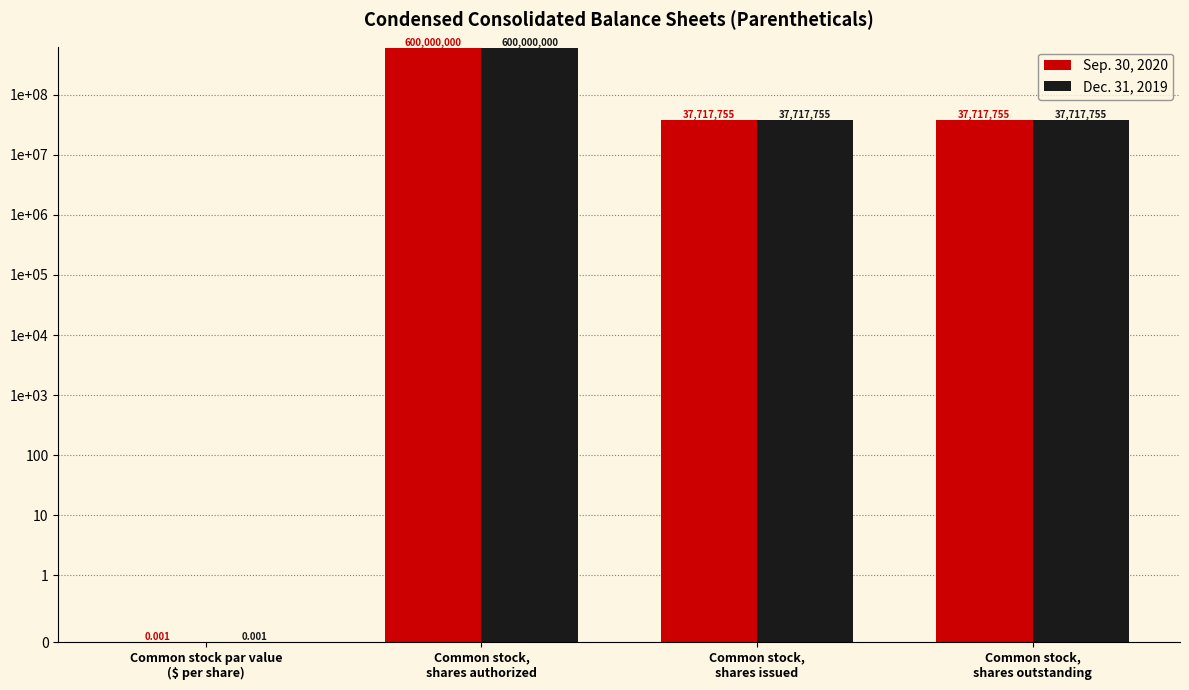

What position from the right is Common stock,
shares outstanding?

1